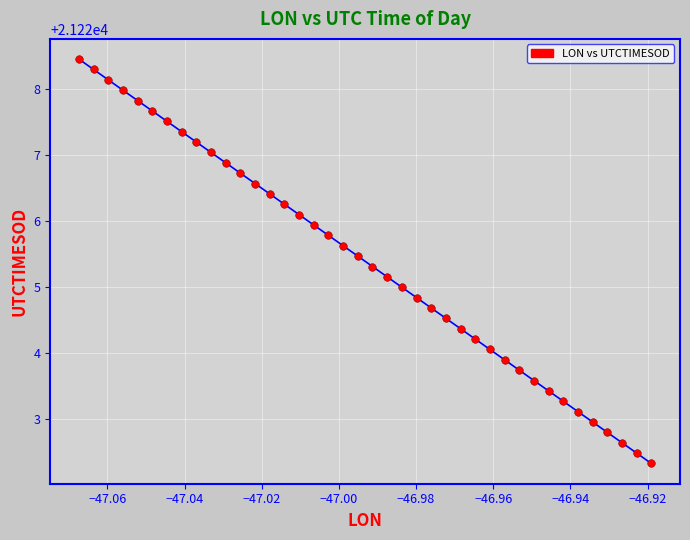

What is the range of Y values (max minus min)?

6.1